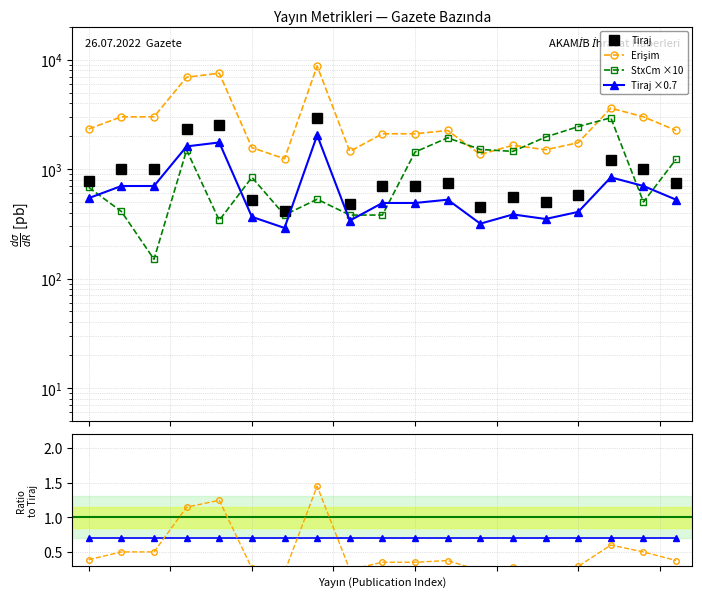

The Tiraj ×0.7 series shows 1.1 at 9. True or false?

False